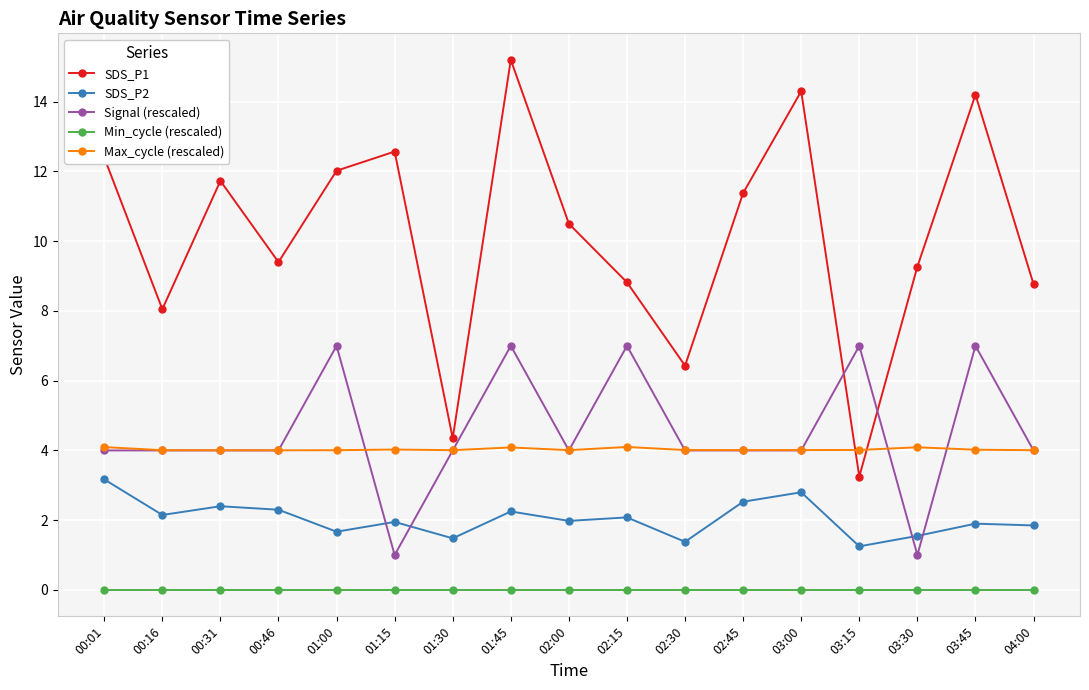

Rank the series by their maximum value, from lowest to highest.

Min_cycle (rescaled), SDS_P2, Max_cycle (rescaled), Signal (rescaled), SDS_P1